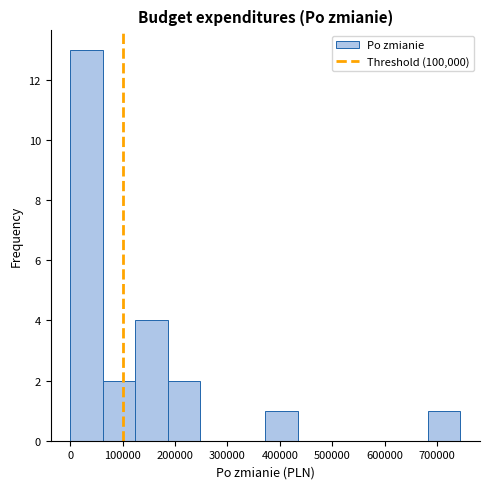

How tall is the bar that spans 190000 to 250000 on the x-axis? Neither the bar edges nor the heights are printed on the chart, so give them approximately, as read against the axes.

2